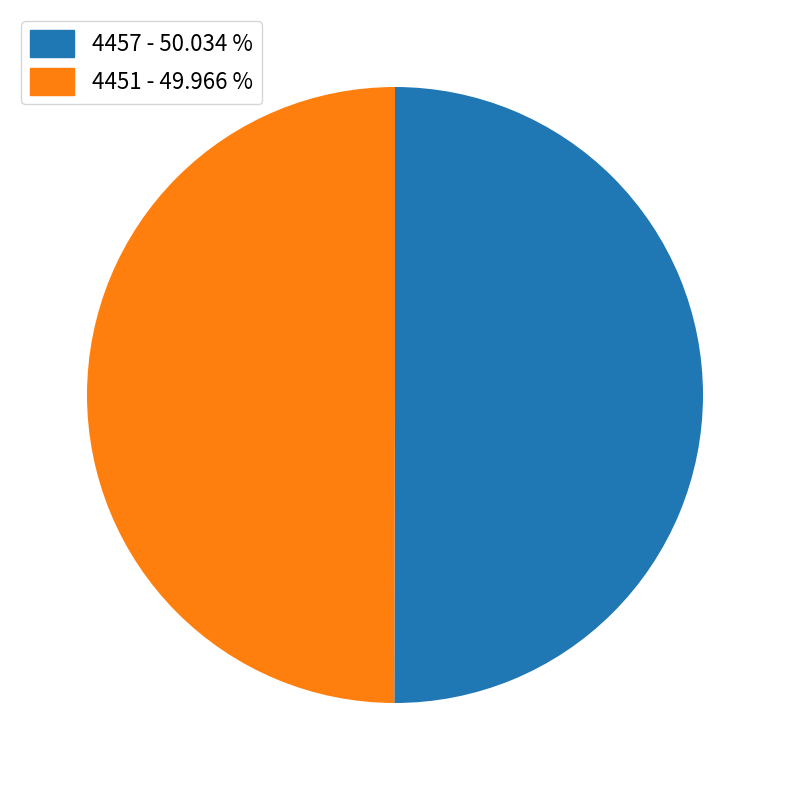

What is the ratio of the value at 4457 - 50.034 % to the value at 4451 - 49.966 %?

1.0